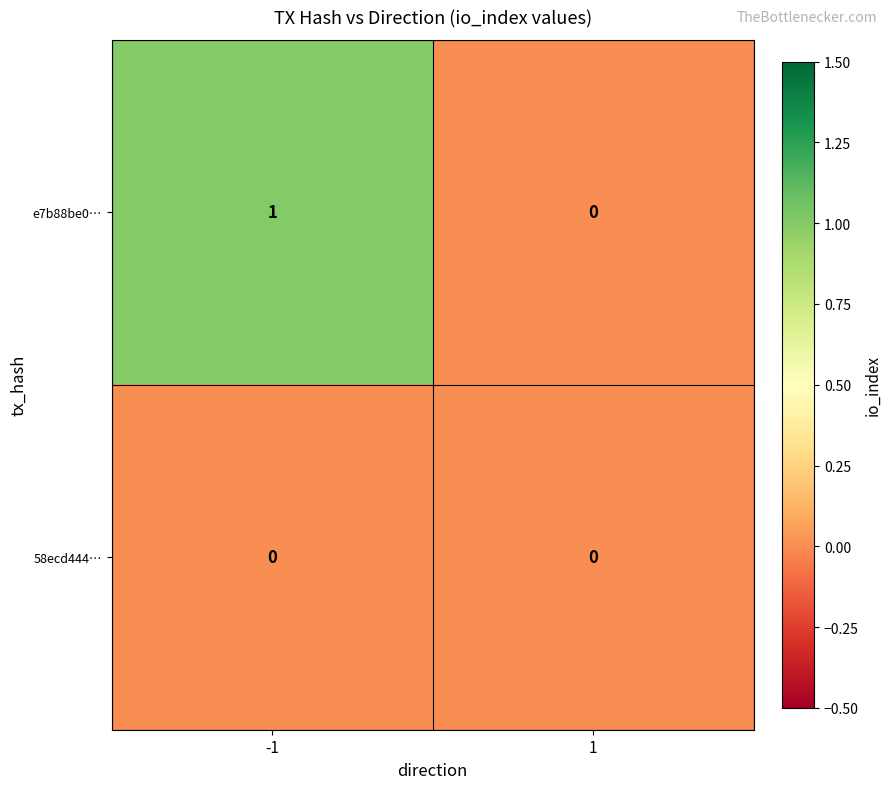

Reading left to right, extract all data points from this chart.

e7b88be0…: -1=1	1=0
58ecd444…: -1=0	1=0